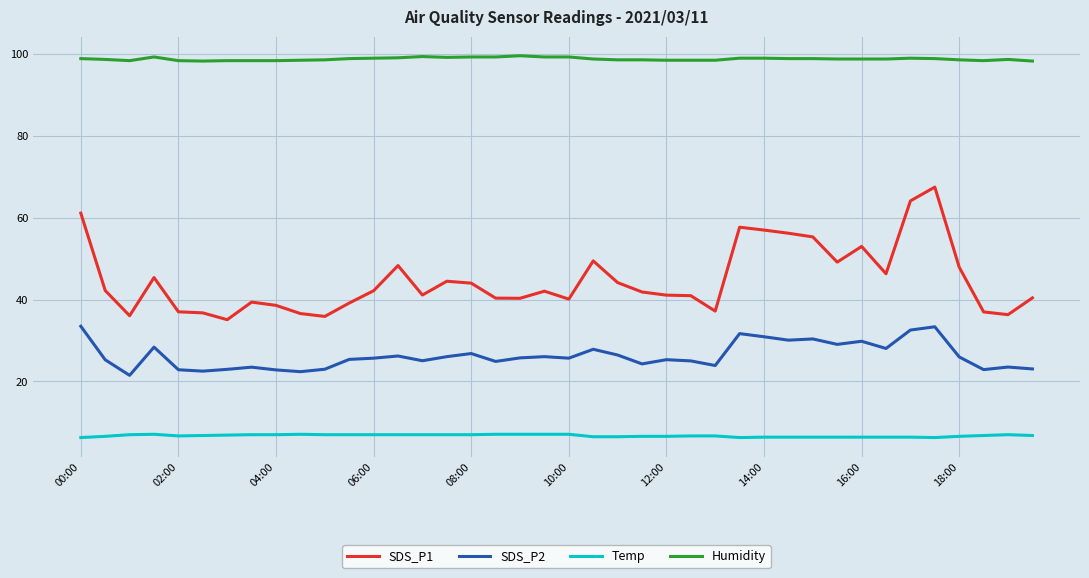

List the series in order of their peak value, lowest first.

Temp, SDS_P2, SDS_P1, Humidity